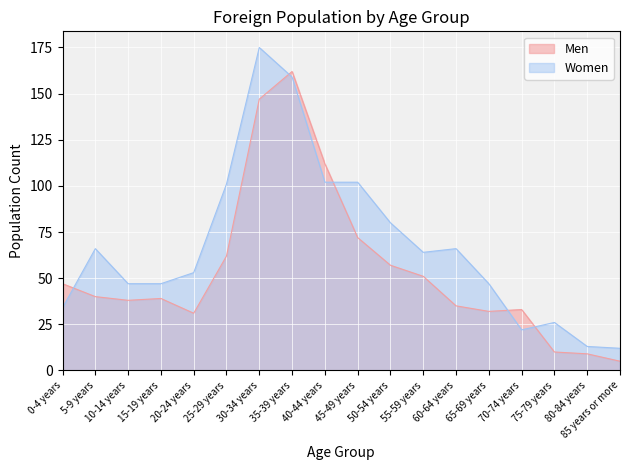

What is the difference between the maximum and minimum values in the Women series?

163